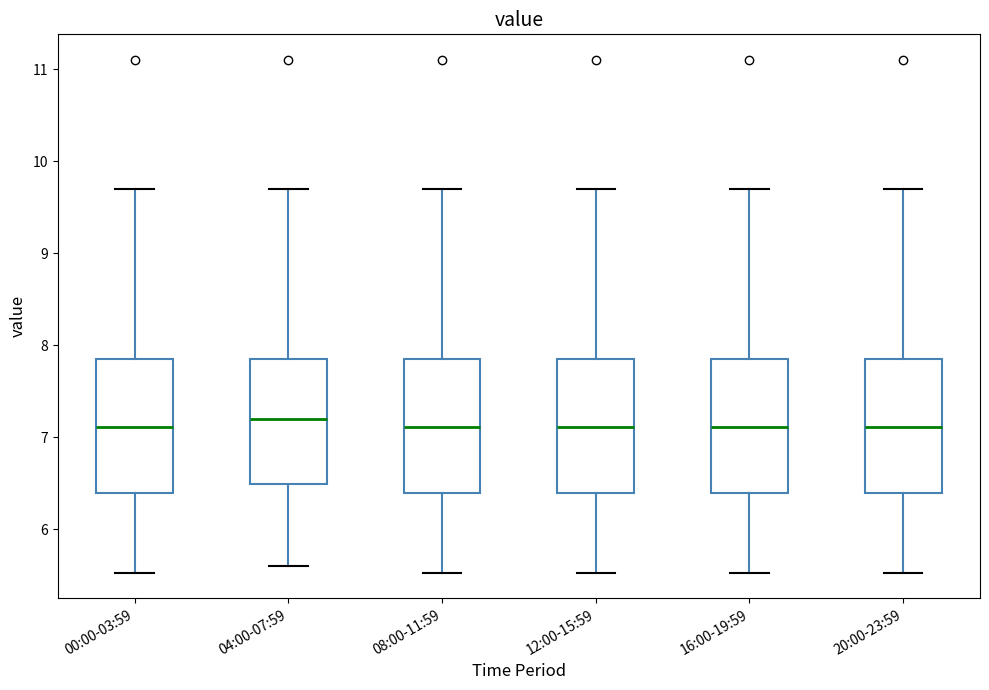

Where does the median line of the box for 12:00-15:59 sit on the y-axis? The values are not printed on the chart, so give them approximately, as read against the axis.

7.1